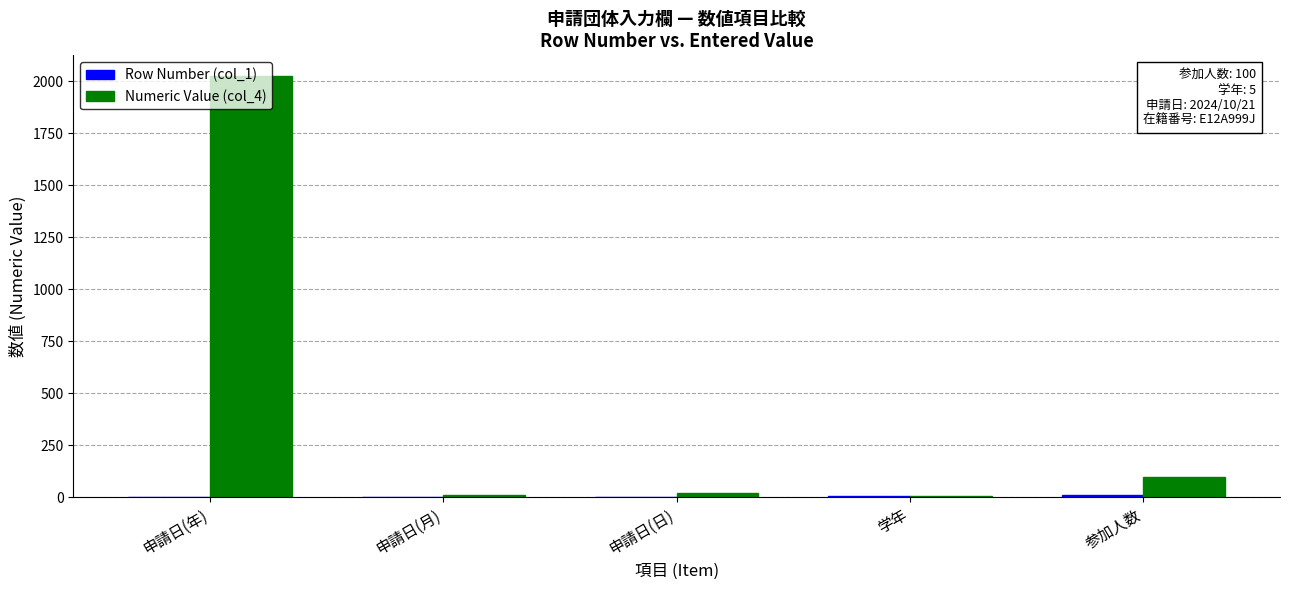

The value of Numeric Value (col_4) at 申請日(年) is 939. True or false?

False